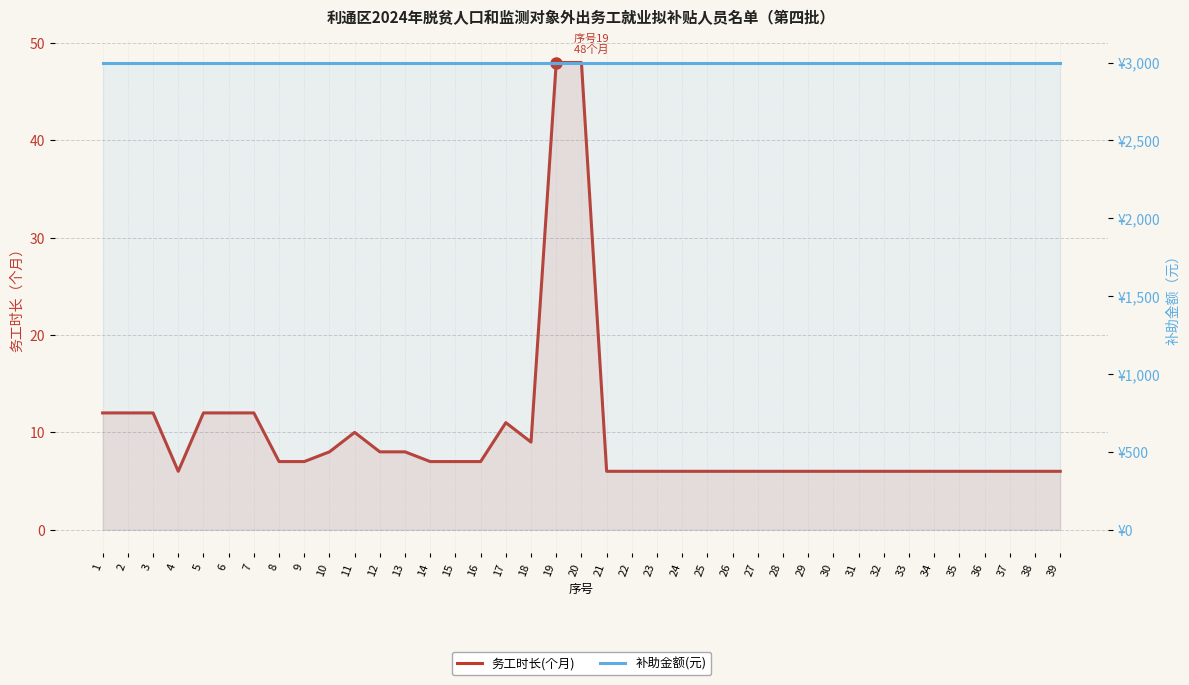

Reading left to right, list all the values displayed in this chart.

务工时长(个月): 1=12	2=12	3=12	4=6	5=12	6=12	7=12	8=7	9=7	10=8	11=10	12=8	13=8	14=7	15=7	16=7	17=11	18=9	19=48	20=48	21=6	22=6	23=6	24=6	25=6	26=6	27=6	28=6	29=6	30=6	31=6	32=6	33=6	34=6	35=6	36=6	37=6	38=6	39=6
补助金额(元): 1=3000	2=3000	3=3000	4=3000	5=3000	6=3000	7=3000	8=3000	9=3000	10=3000	11=3000	12=3000	13=3000	14=3000	15=3000	16=3000	17=3000	18=3000	19=3000	20=3000	21=3000	22=3000	23=3000	24=3000	25=3000	26=3000	27=3000	28=3000	29=3000	30=3000	31=3000	32=3000	33=3000	34=3000	35=3000	36=3000	37=3000	38=3000	39=3000